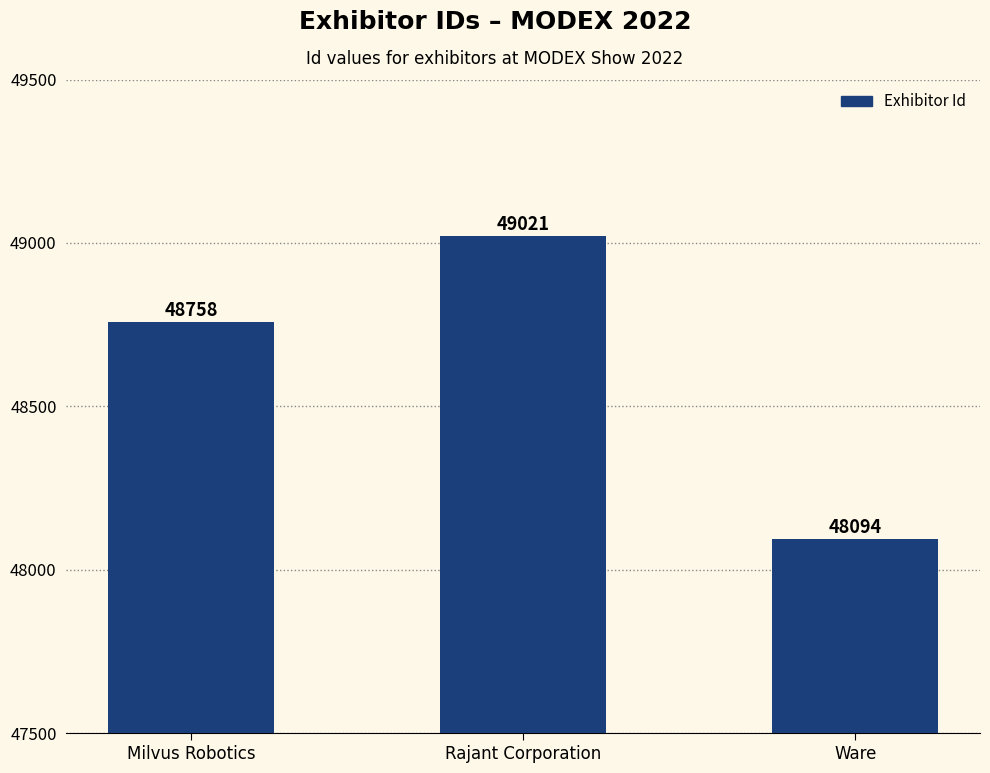

What is the maximum value shown in the chart?

49021